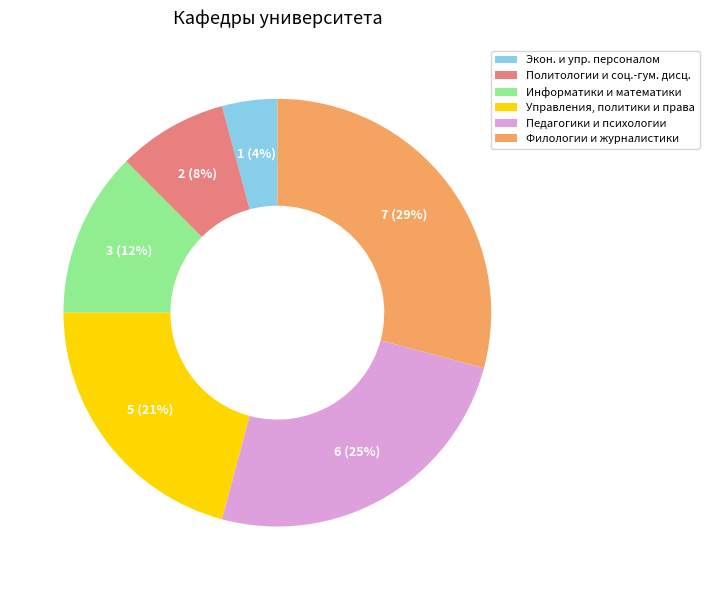

To the nearest percent, what is the difference between the largest and smallest slice percentages?

25%